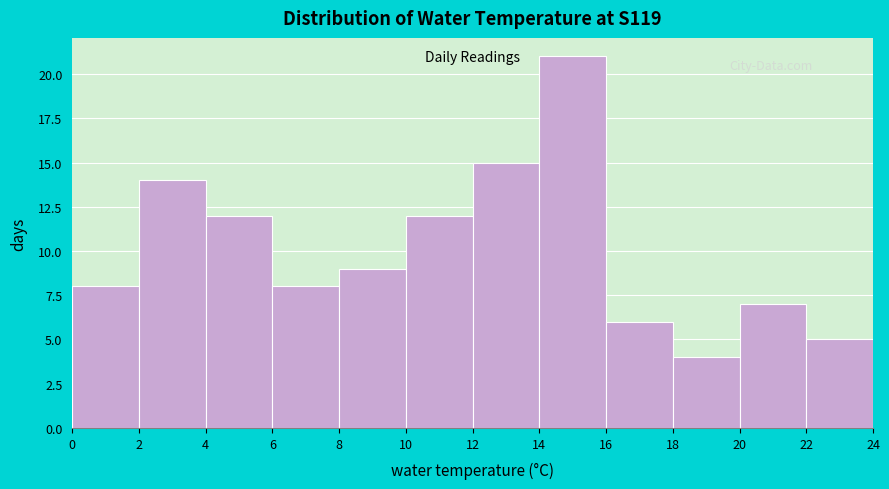

How tall is the bar that spans 16 to 18 on the x-axis? The values are not printed on the chart, so give them approximately, as read against the axis.

6